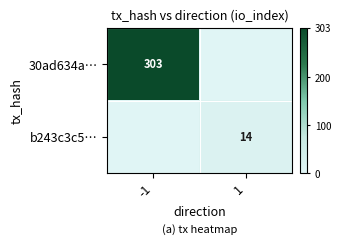

The b243c3c5… series shows 21 at 1. True or false?

False